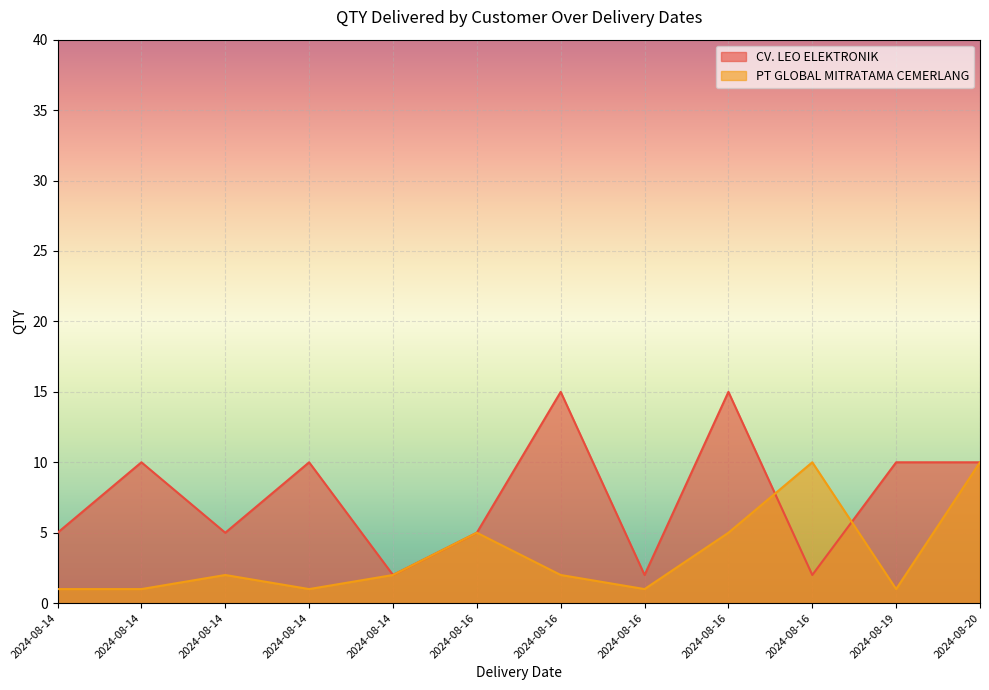

Reading right to left, what are all the values shown in this chart?

CV. LEO ELEKTRONIK: 10	10	2	15	2	15	5	2	10	5	10	5
PT GLOBAL MITRATAMA CEMERLANG: 10	1	10	5	1	2	5	2	1	2	1	1